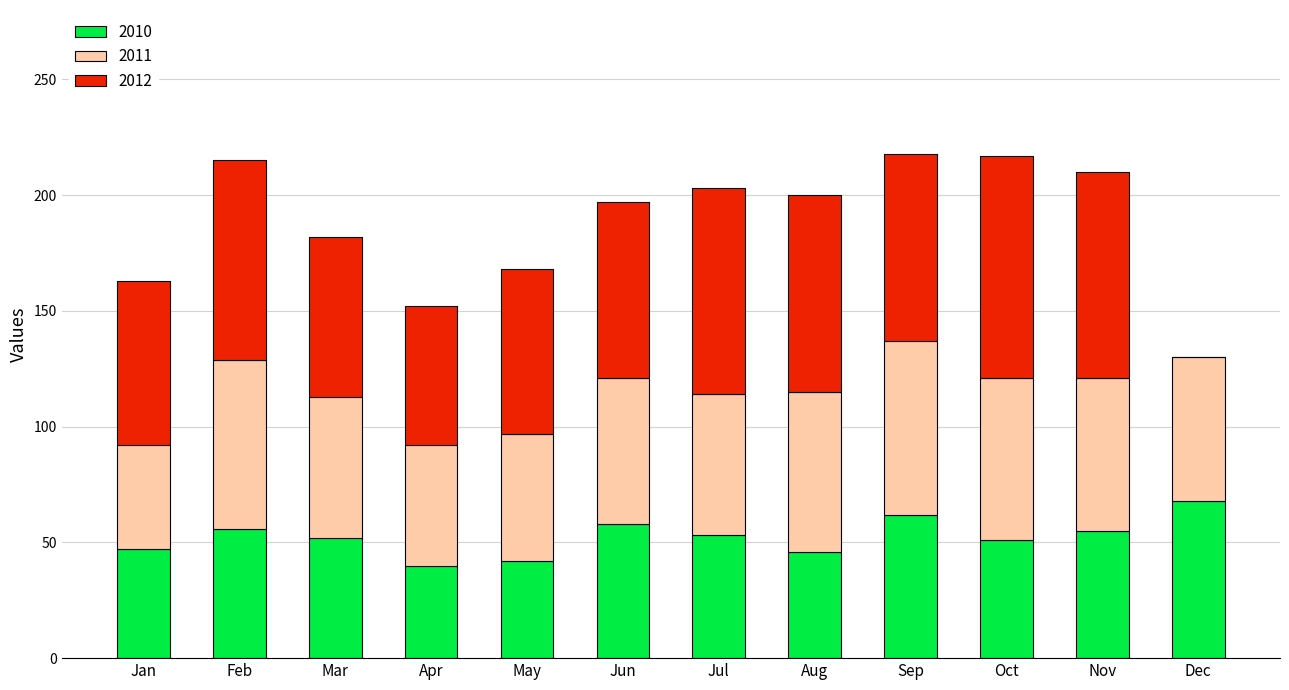

What is the approximate value of 2010 at Feb, to the nearest 10?

60